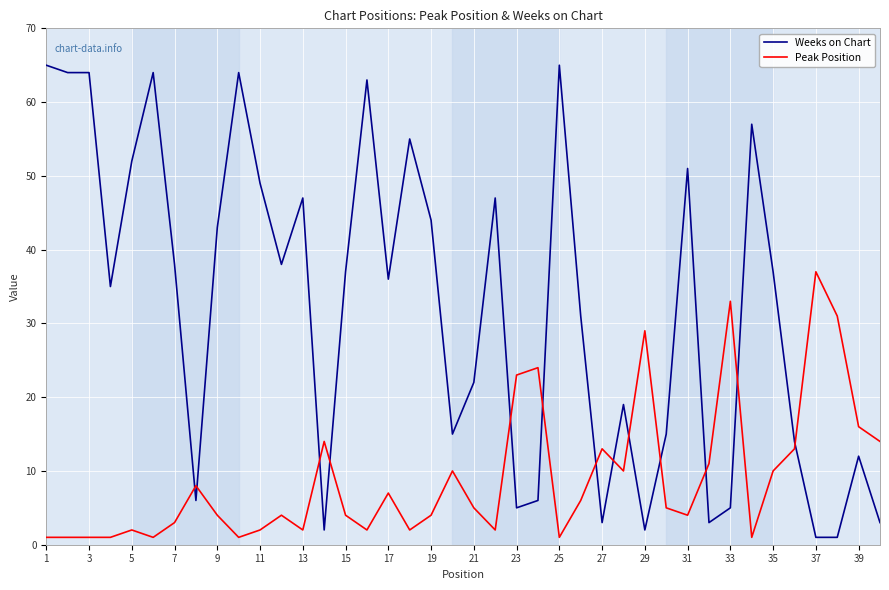

What is the difference between the maximum and minimum values in the Peak Position series?

36